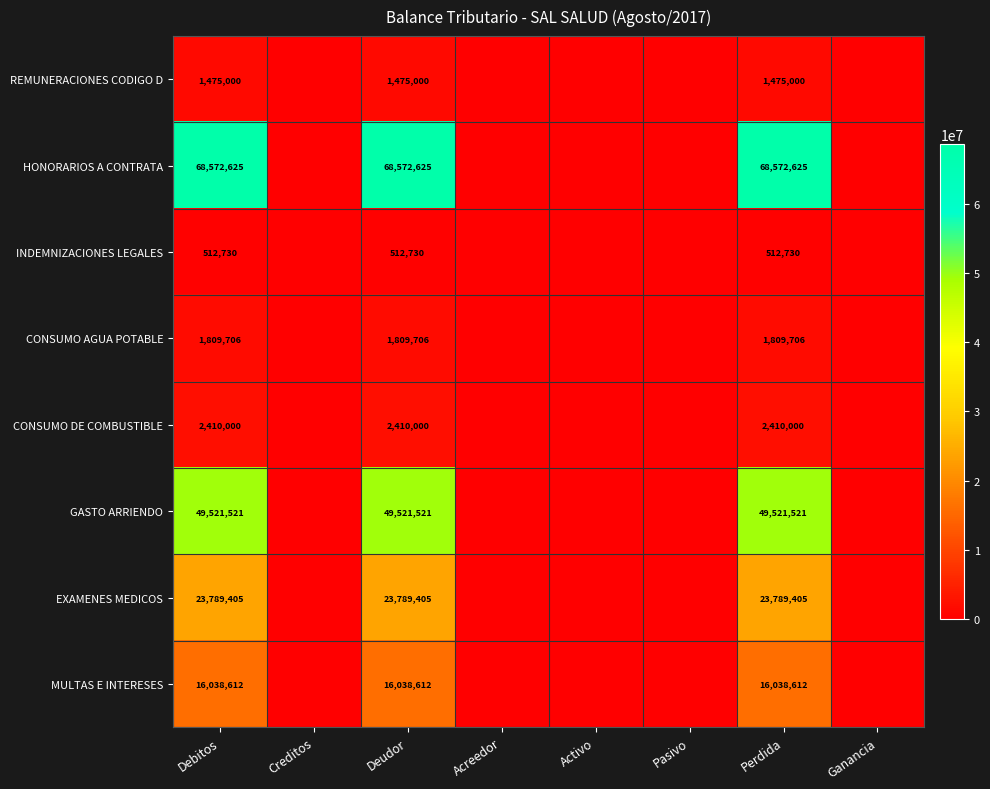

At which category is the sum across all series the highest?

Debitos